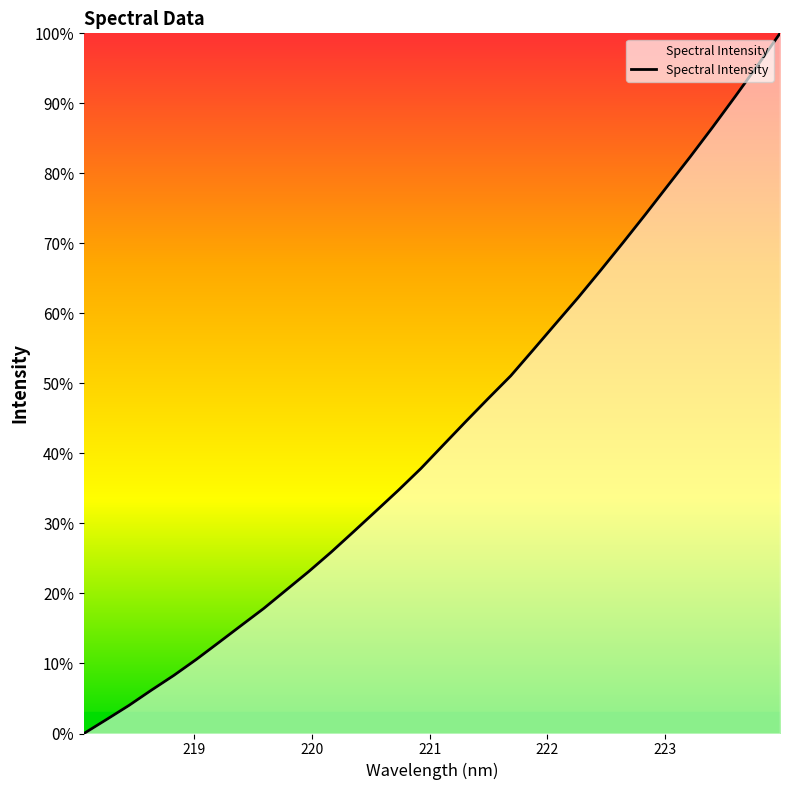

What is the maximum value shown in the chart?

100.0